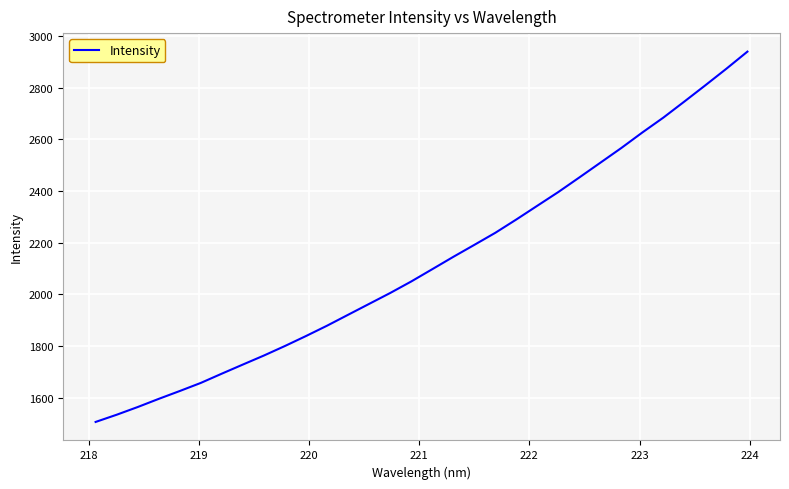

What is the difference between the second highest and second lowest values?

1339.4